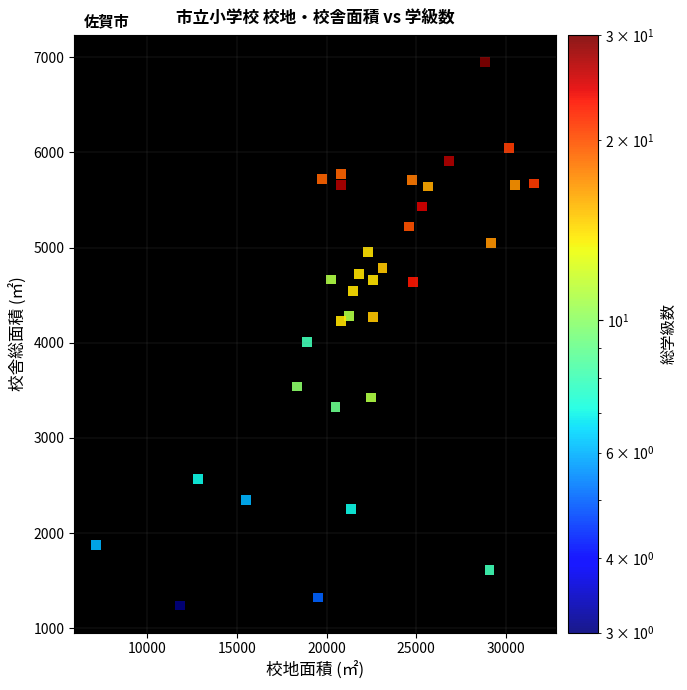

What is the range of Y values (max minus min)?

5705